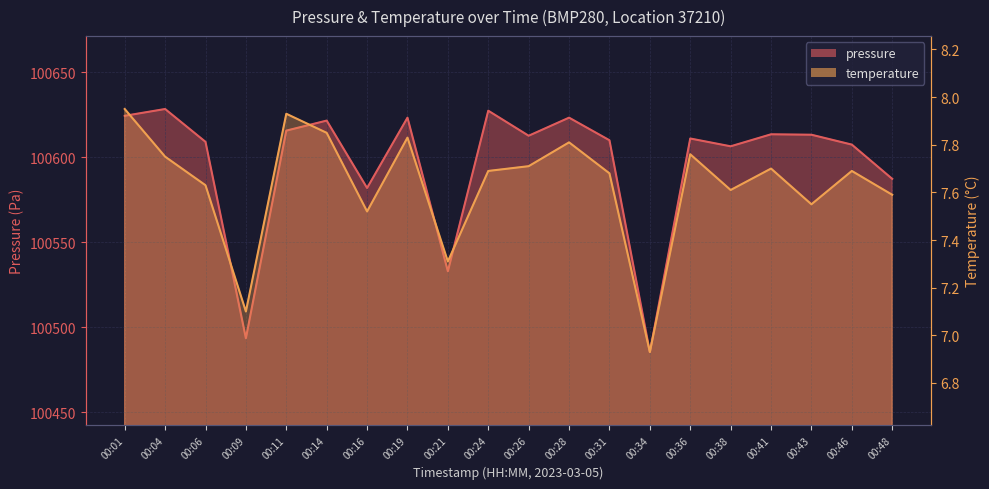

At which category does pressure reach its first local valley?

00:09